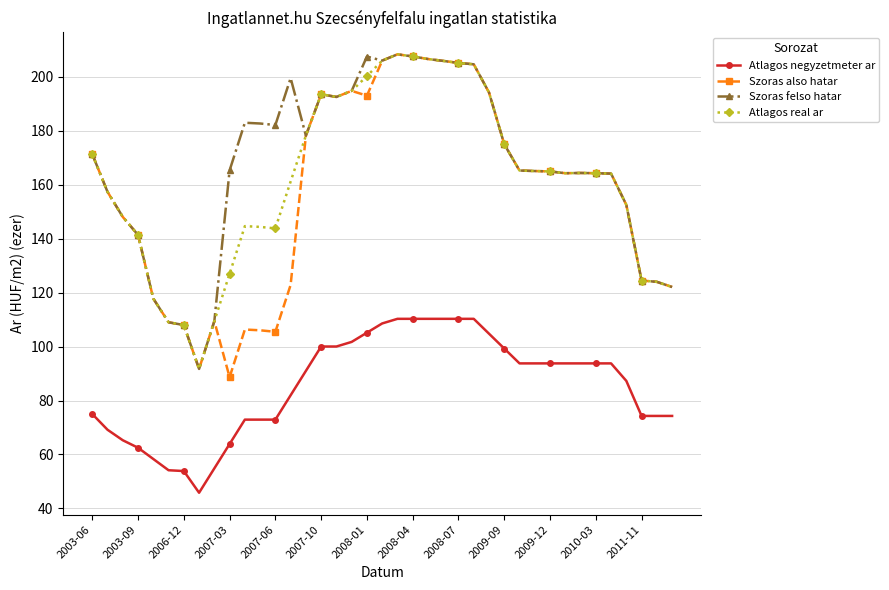

What is the greatest value displayed?

208.2